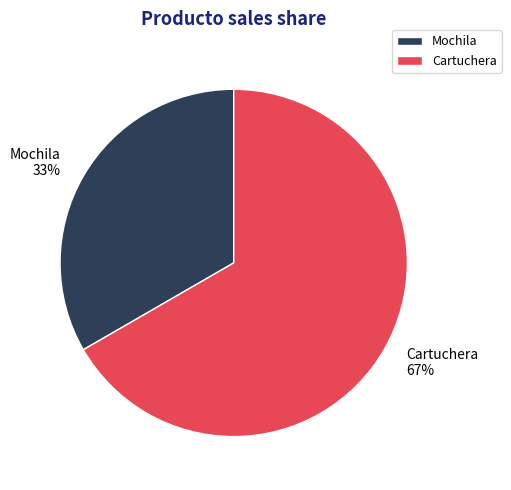

Do Cartuchera and Mochila together represent more than half of the pie?

Yes